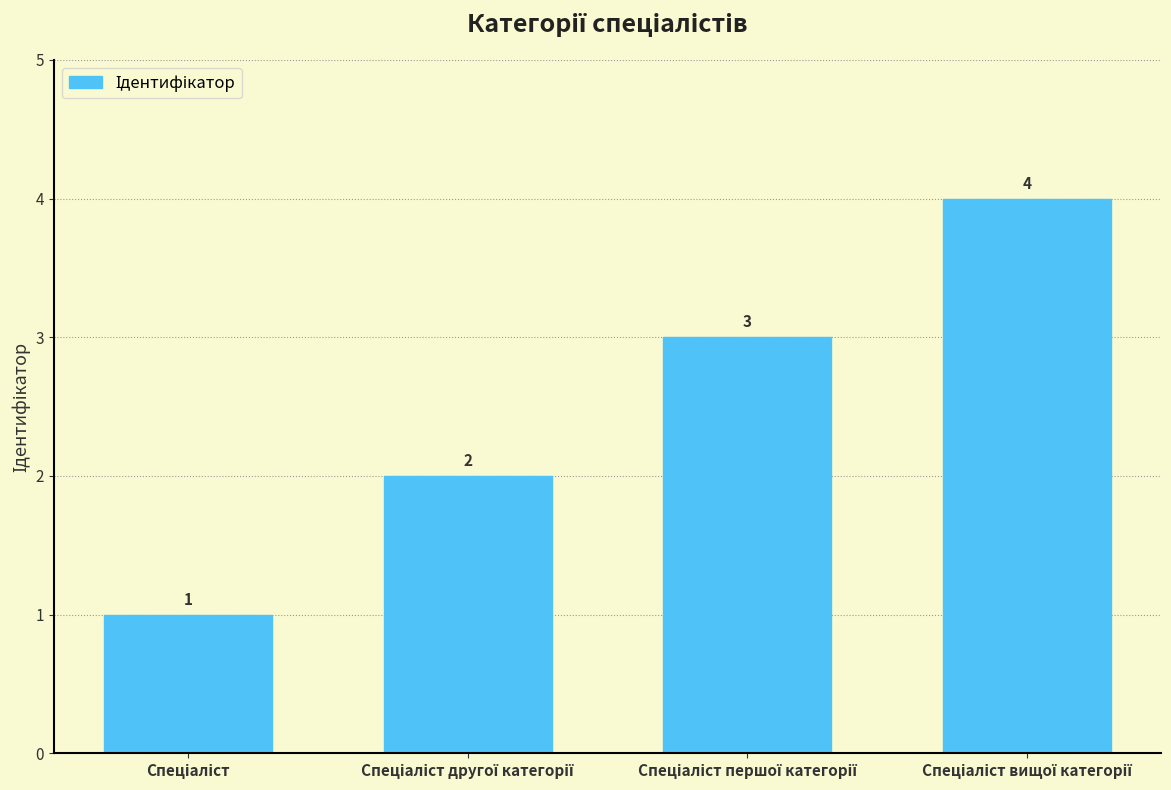

What is the value of the 4th bar from the left?

4